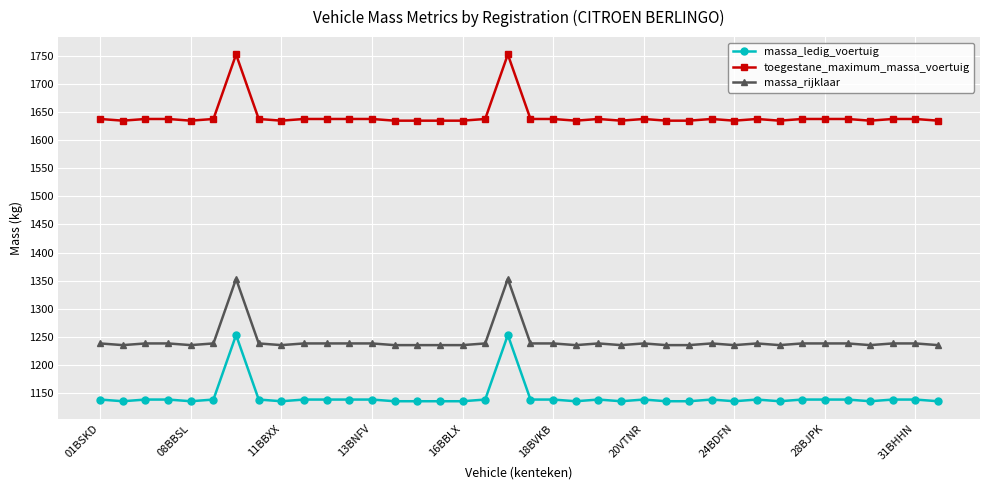

List the series in order of their peak value, lowest first.

massa_ledig_voertuig, massa_rijklaar, toegestane_maximum_massa_voertuig